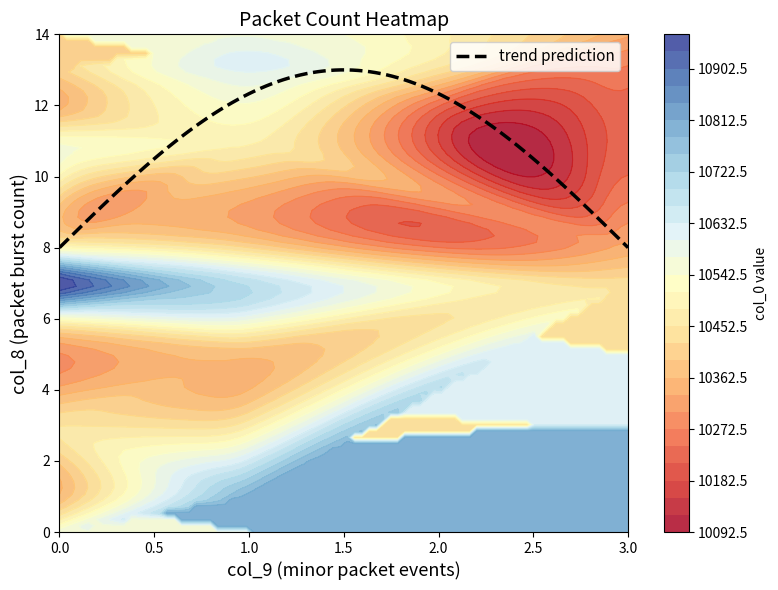

What is the maximum value for trend prediction?

13.0